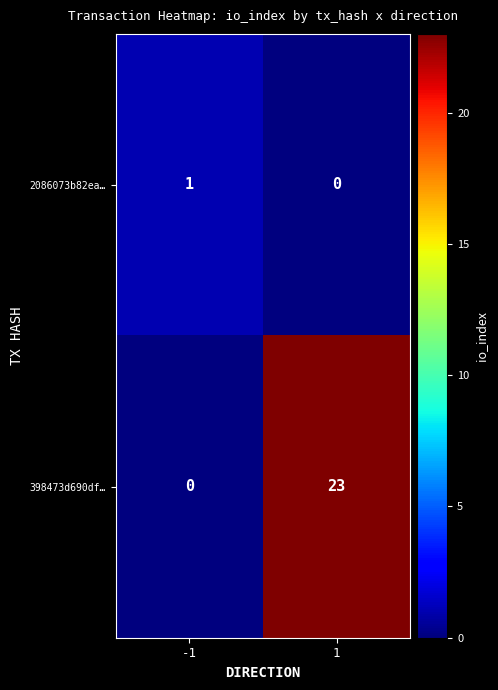

What is the greatest value displayed?

23